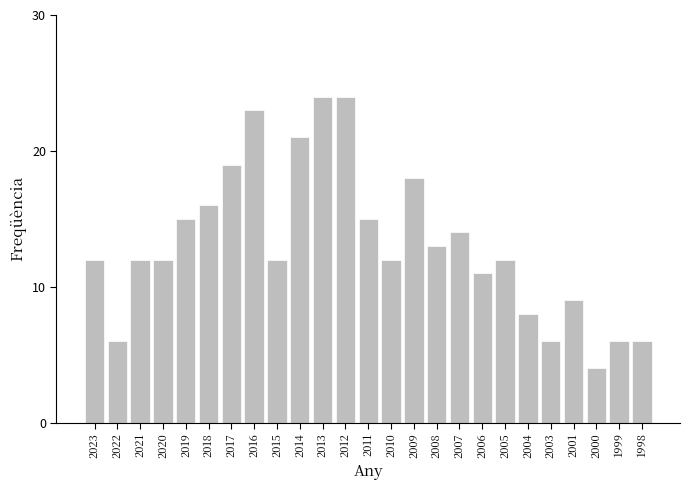

Reading right to left, transcribe all the data shown in this chart.

1998=6	1999=6	2000=4	2001=9	2003=6	2004=8	2005=12	2006=11	2007=14	2008=13	2009=18	2010=12	2011=15	2012=24	2013=24	2014=21	2015=12	2016=23	2017=19	2018=16	2019=15	2020=12	2021=12	2022=6	2023=12